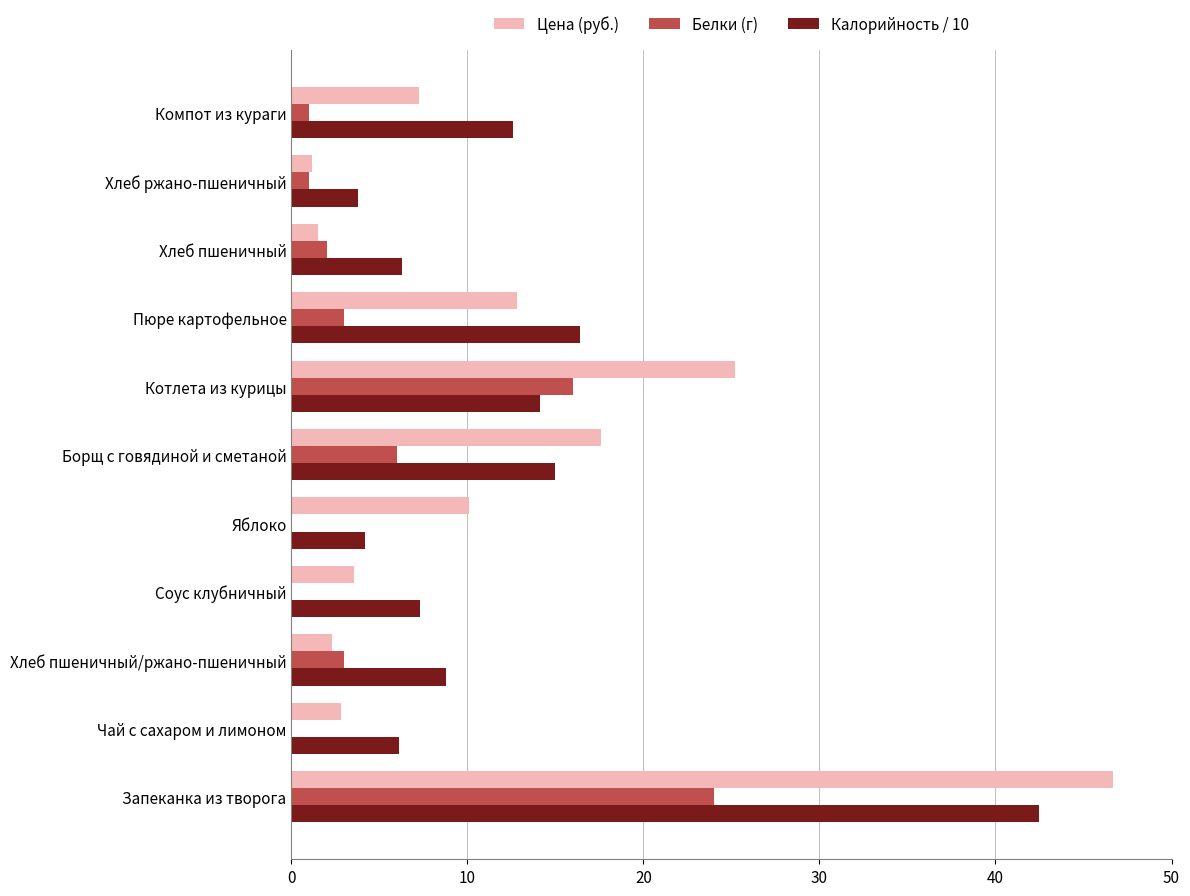

How many data points does each series have?

11